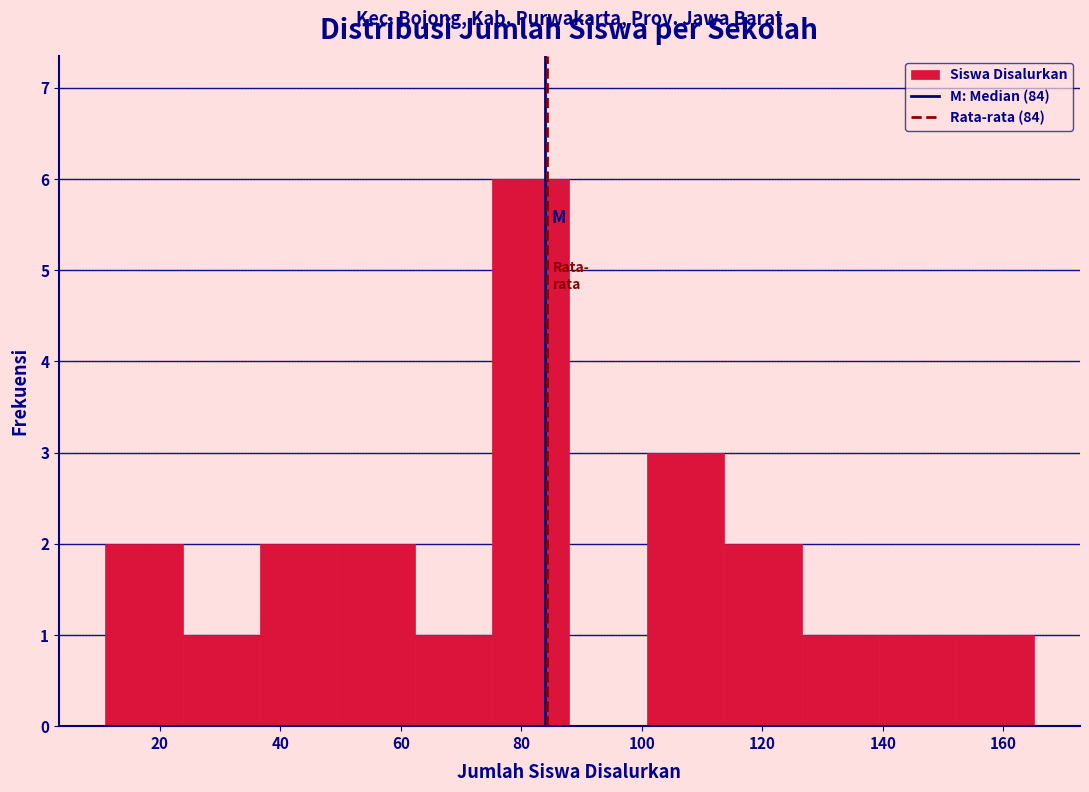

Which range on the x-axis has the tallest bar?

76 to 88